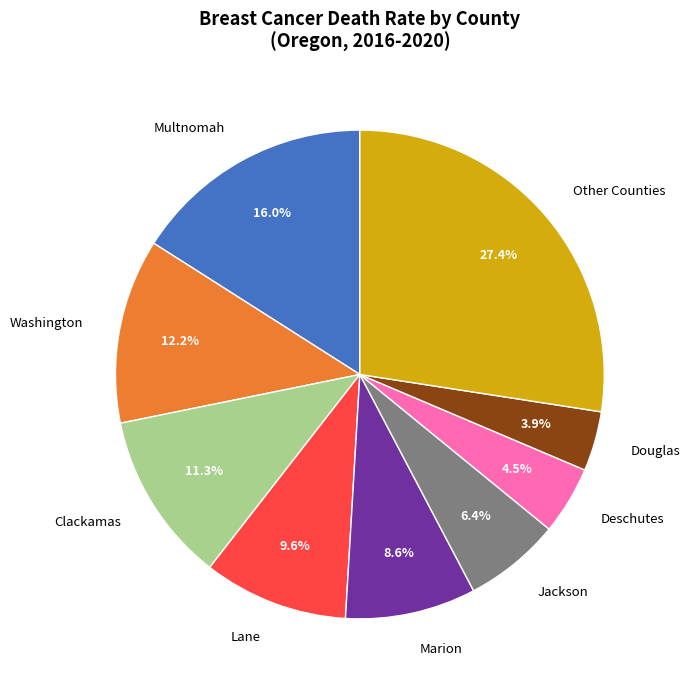

To the nearest percent, what is the average slice percentage?

11%